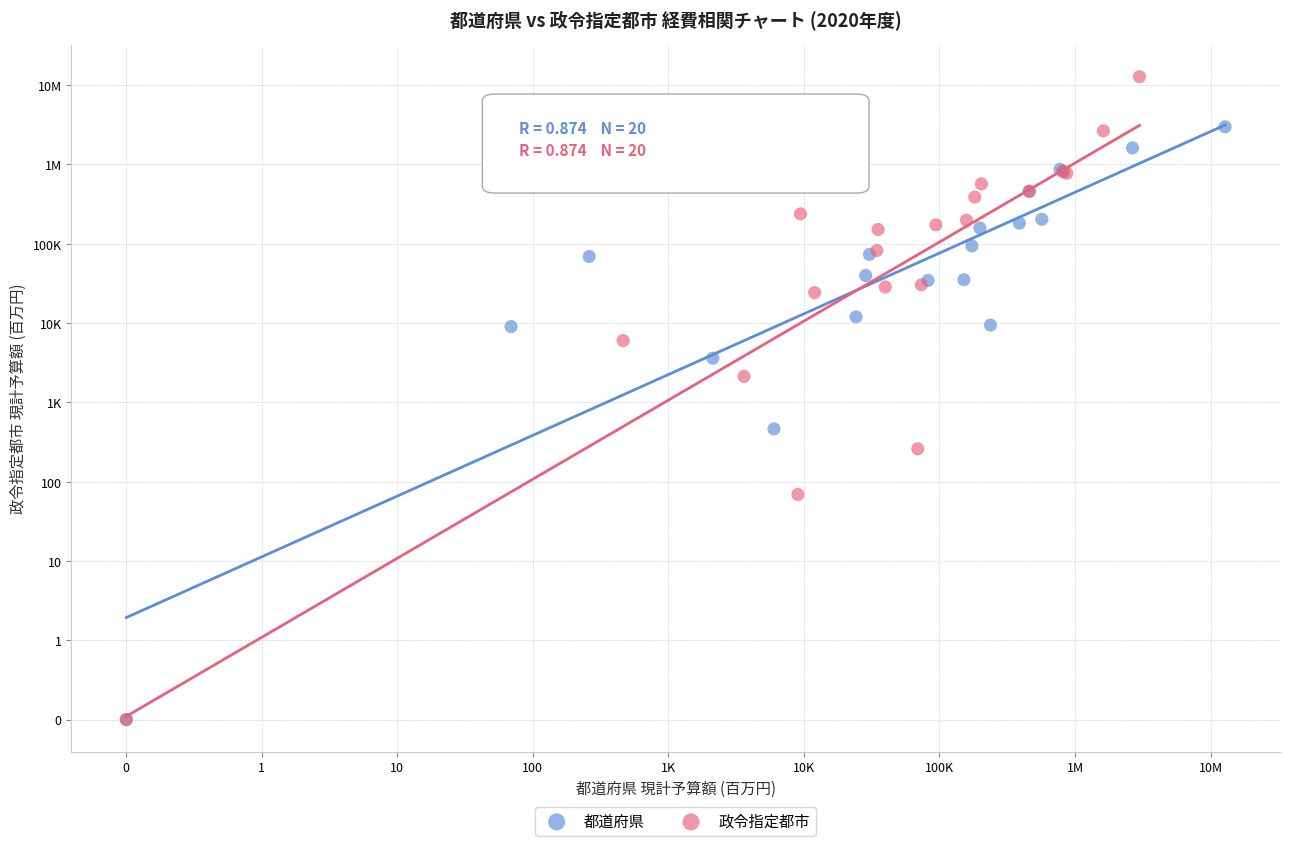

What are all the series names shown in the legend?

都道府県, 政令指定都市